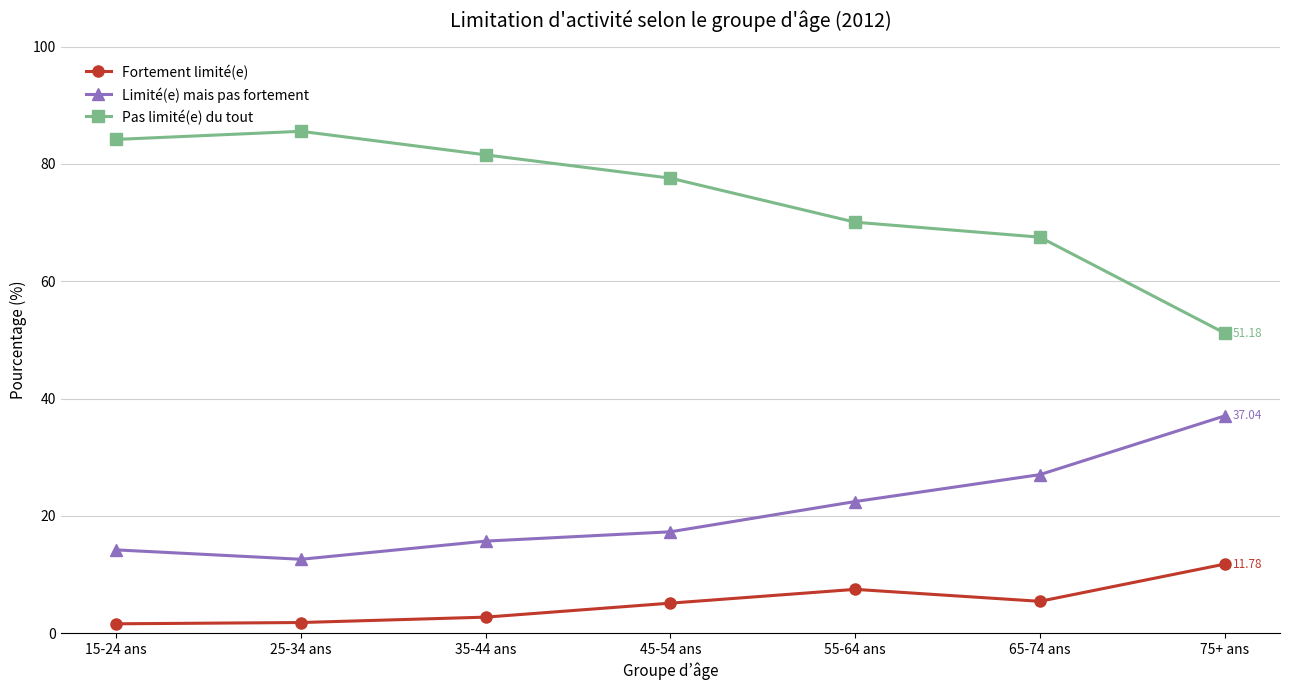

What is the average value of the Limité(e) mais pas fortement series?

20.9